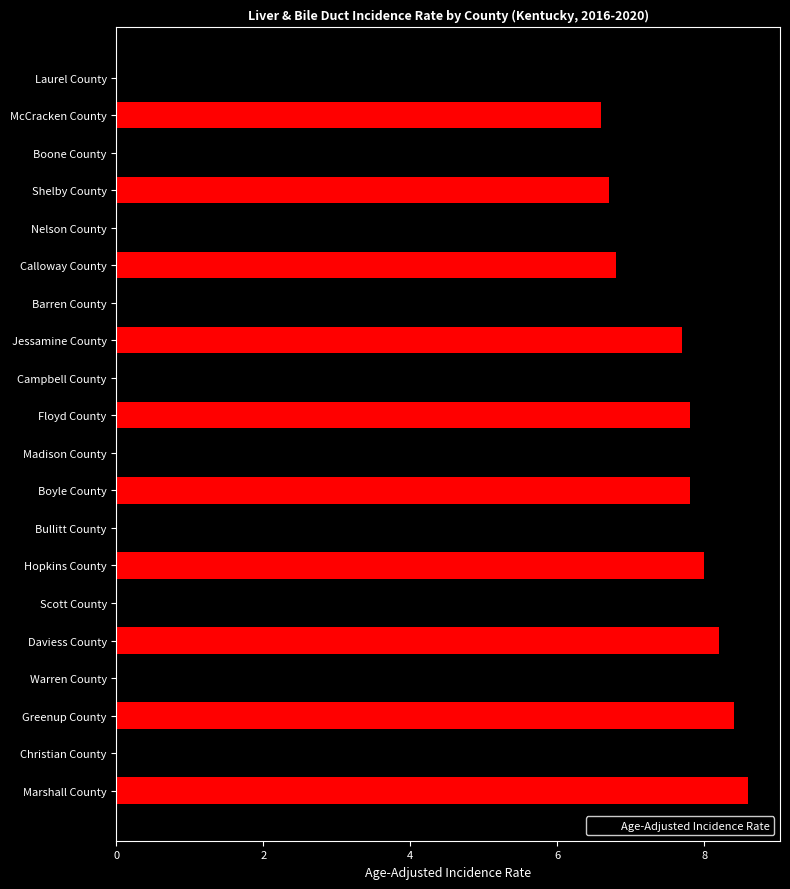

What is the sum of all values?

151.5